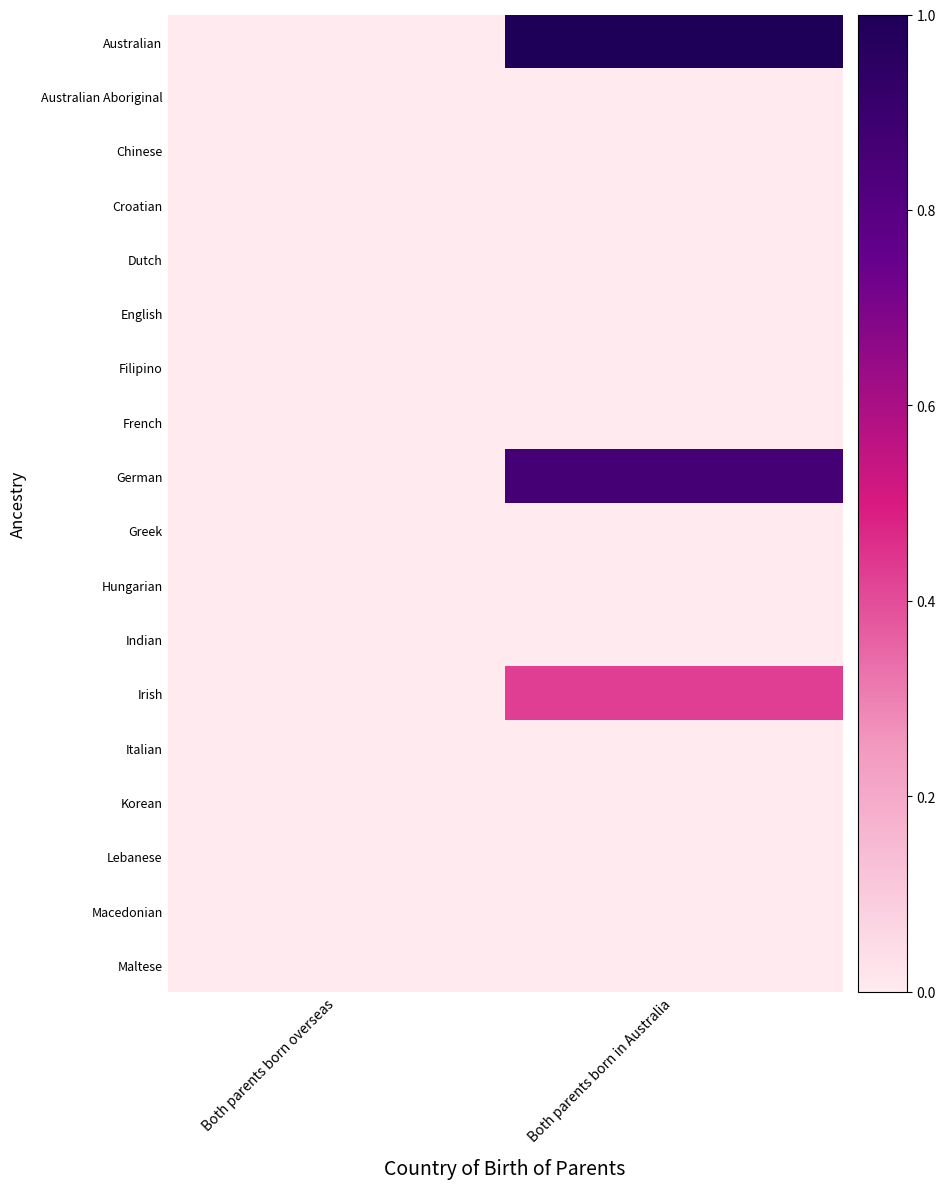

At which category does the chart reach its peak across all series?

Both parents born in Australia